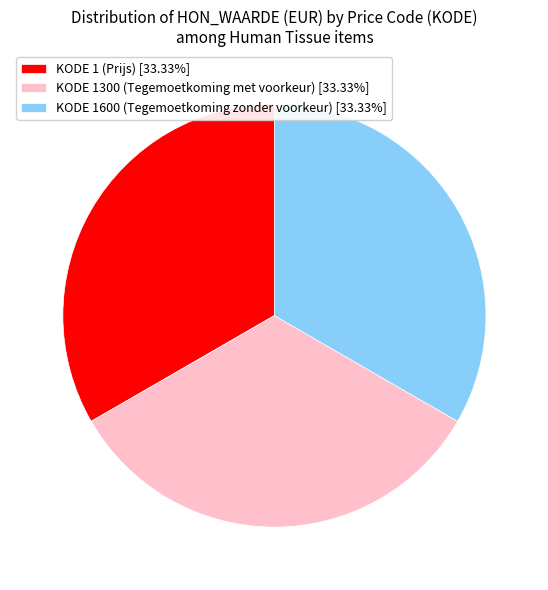

Is there any slice that represents more than half of the pie?

No